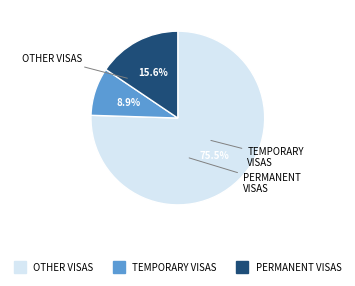

Does any single category account for the majority?

Yes